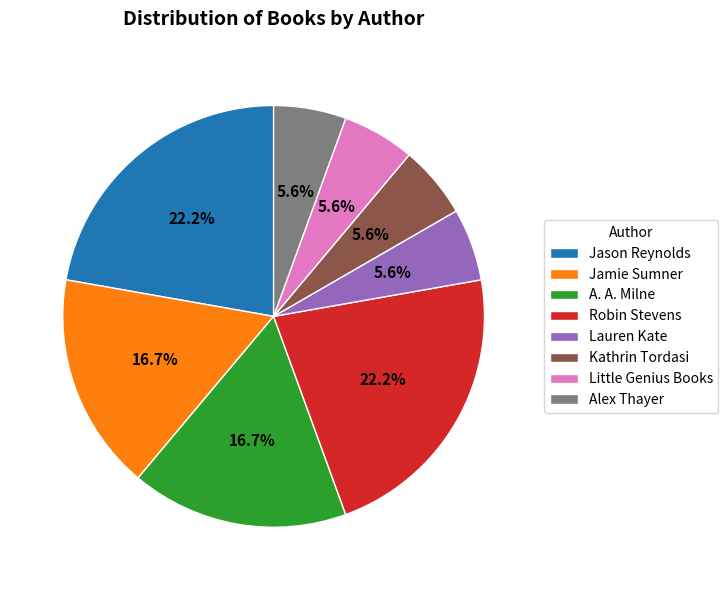

Is Jamie Sumner the majority of the pie?

No